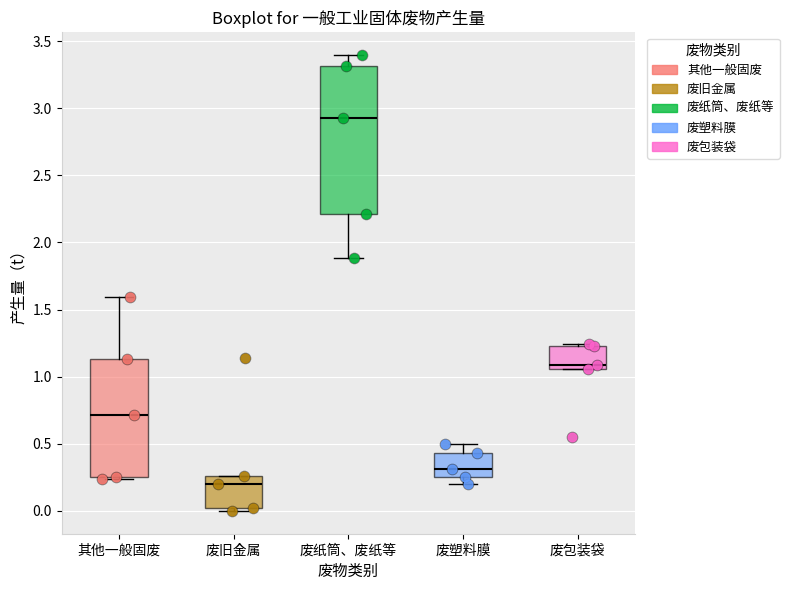

Where is the lower edge of the box for 其他一般固废 on the y-axis? The values are not printed on the chart, so give them approximately, as read against the axis.

0.25